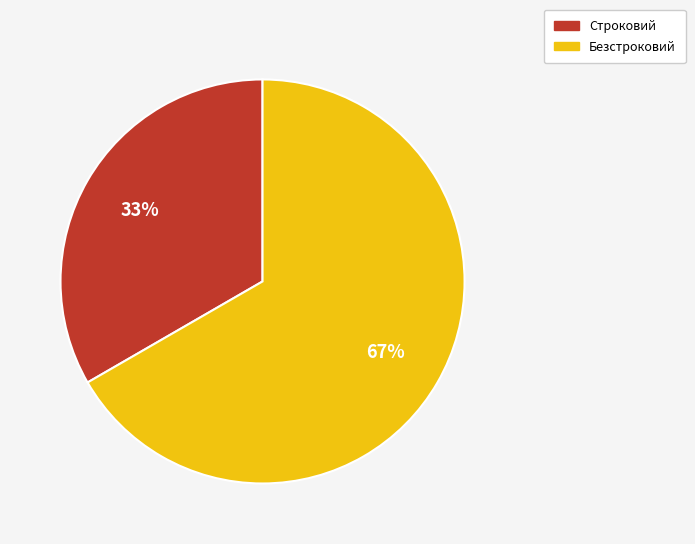

Between Строковий and Безстроковий, which is larger?

Безстроковий